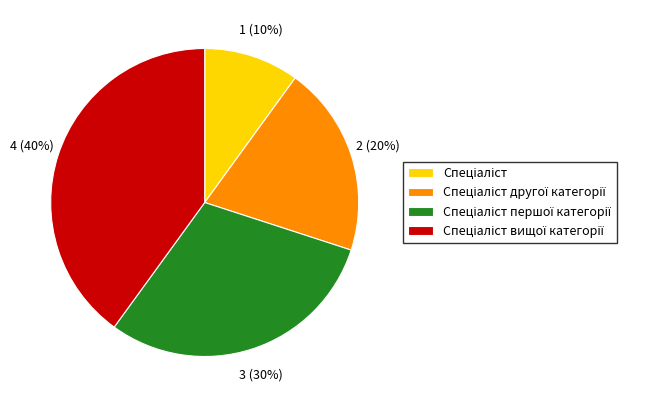

Is there a majority slice in this chart?

No